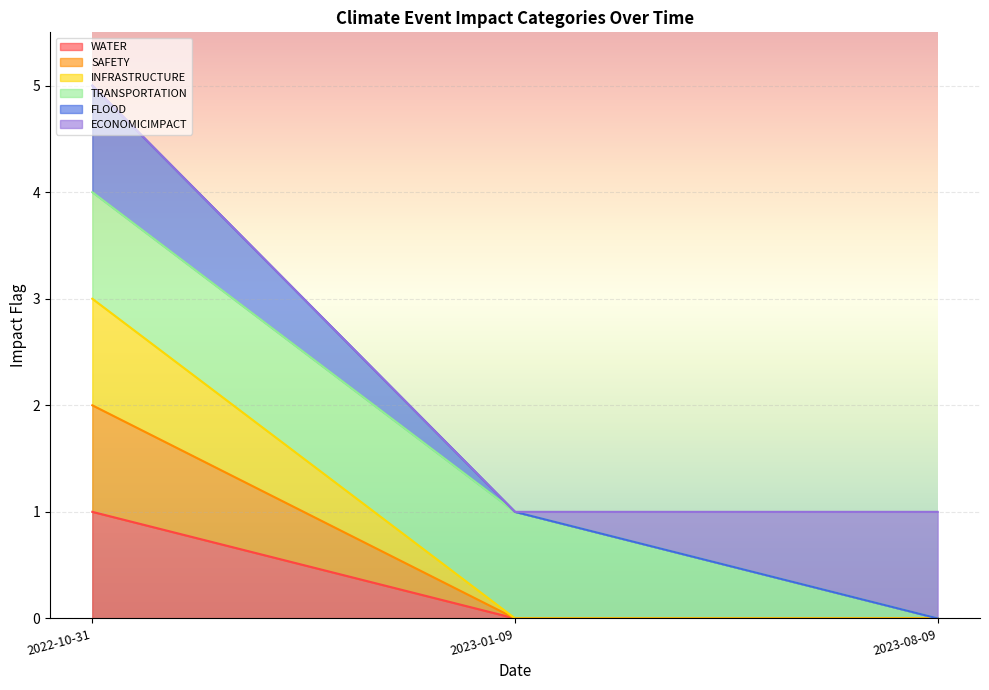

What is the label of the 2nd point from the left?

2023-01-09